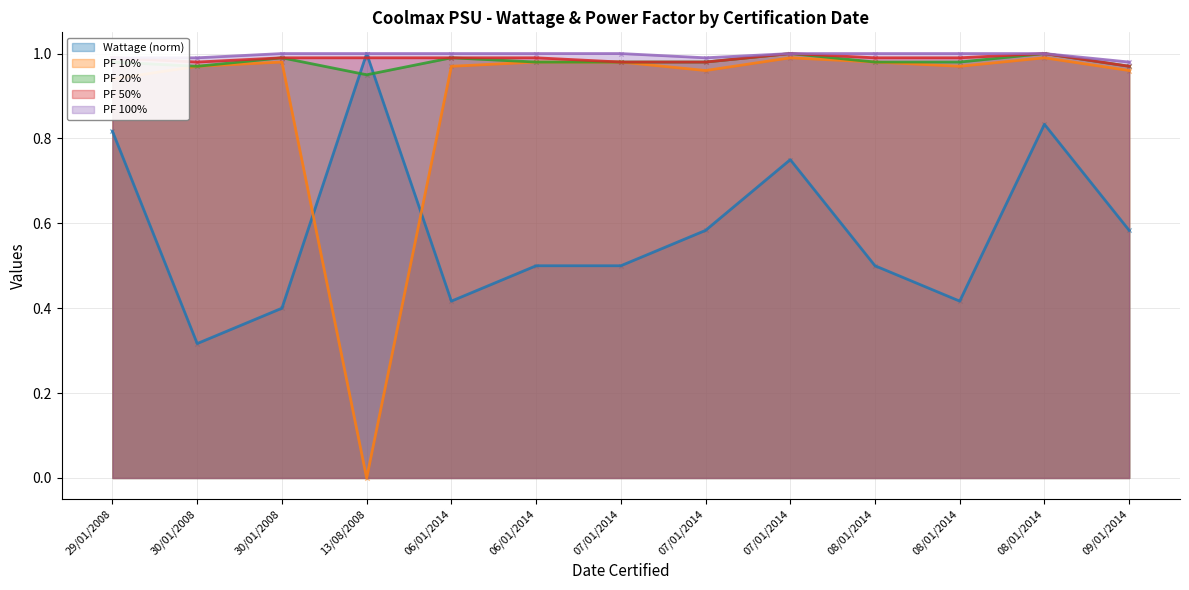

Which series reaches the maximum Y coordinate?

Wattage